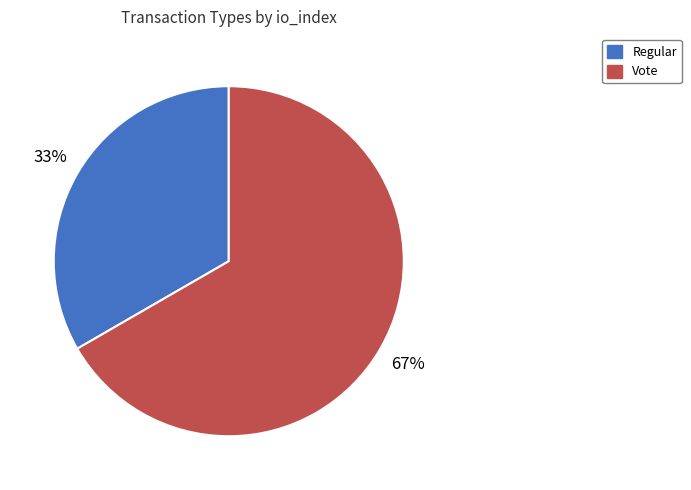

Do Vote and Regular together represent more than half of the pie?

Yes